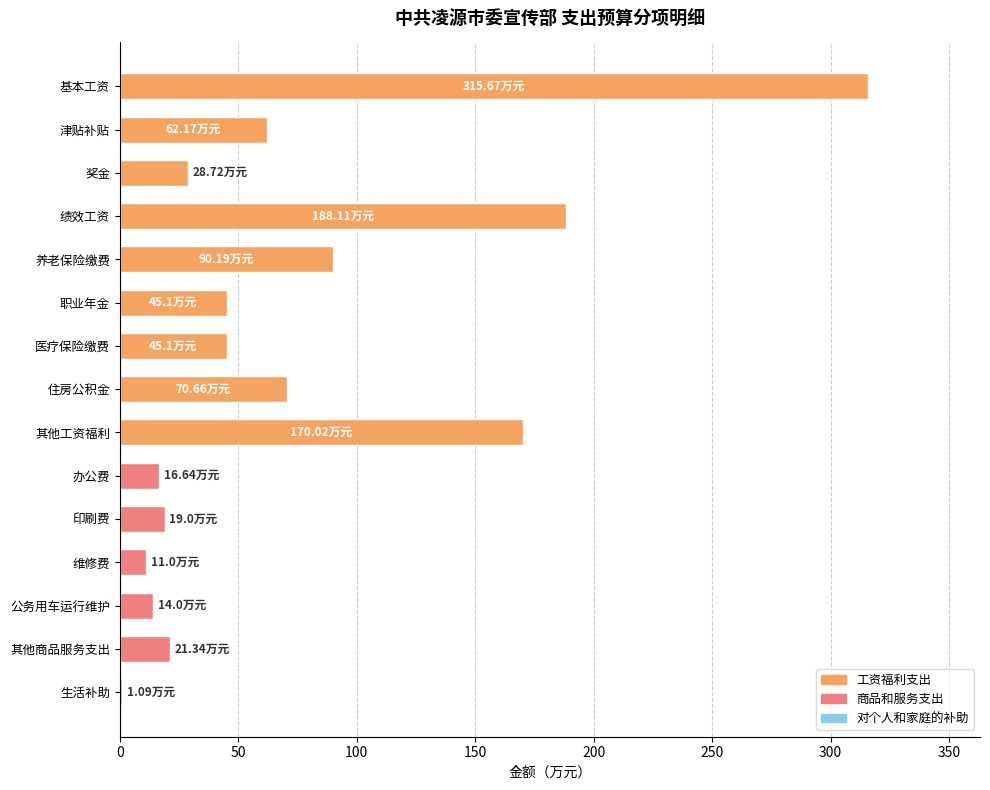

Where is the data nearest to the value 158?

其他工资福利